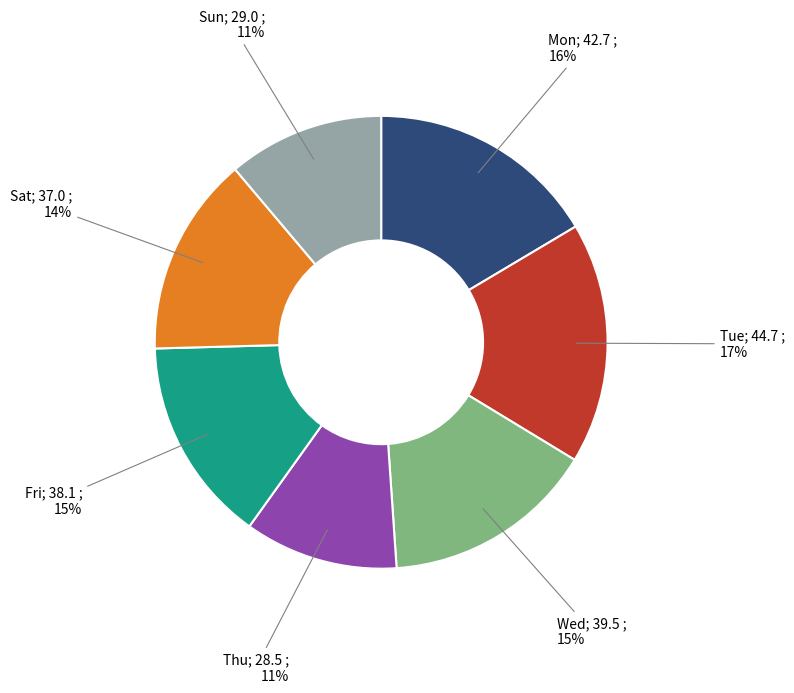

To the nearest percent, what is the difference between the largest and smallest slice percentages?

6%